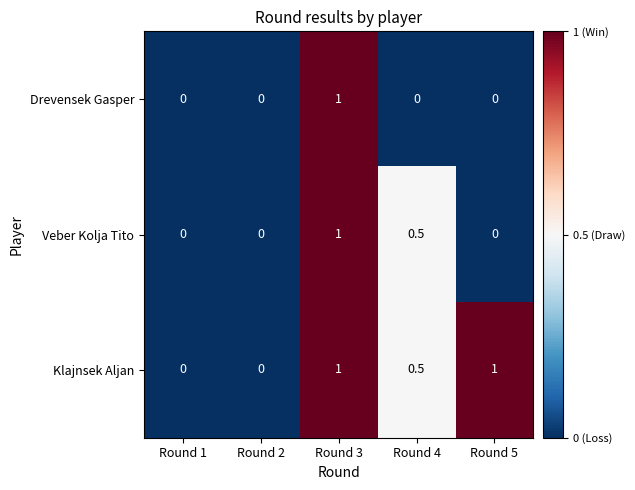

What is the difference between the Klajnsek Aljan values at Round 4 and Round 2?

0.5